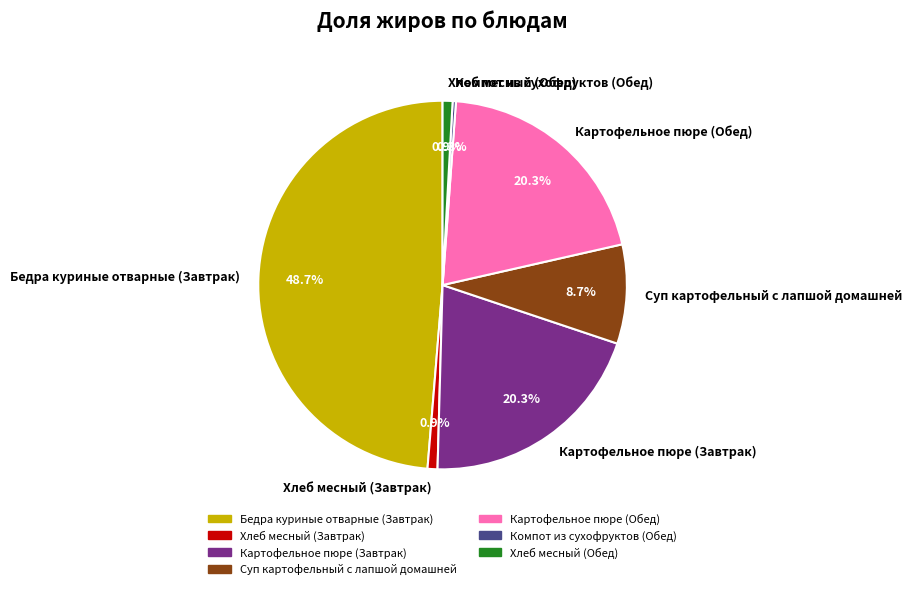

How many slices are in this pie chart?

7